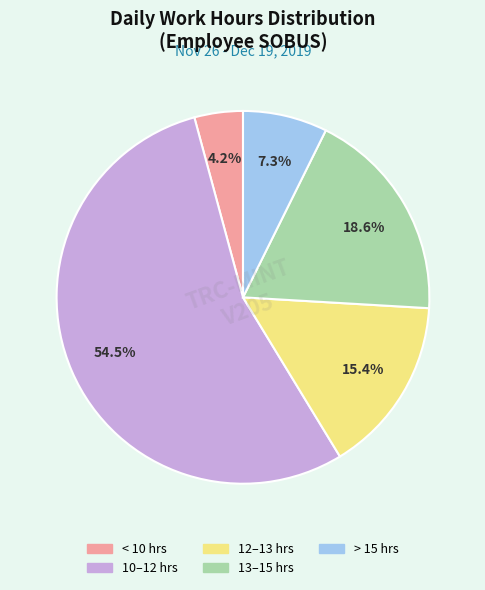

Is there a majority slice in this chart?

Yes